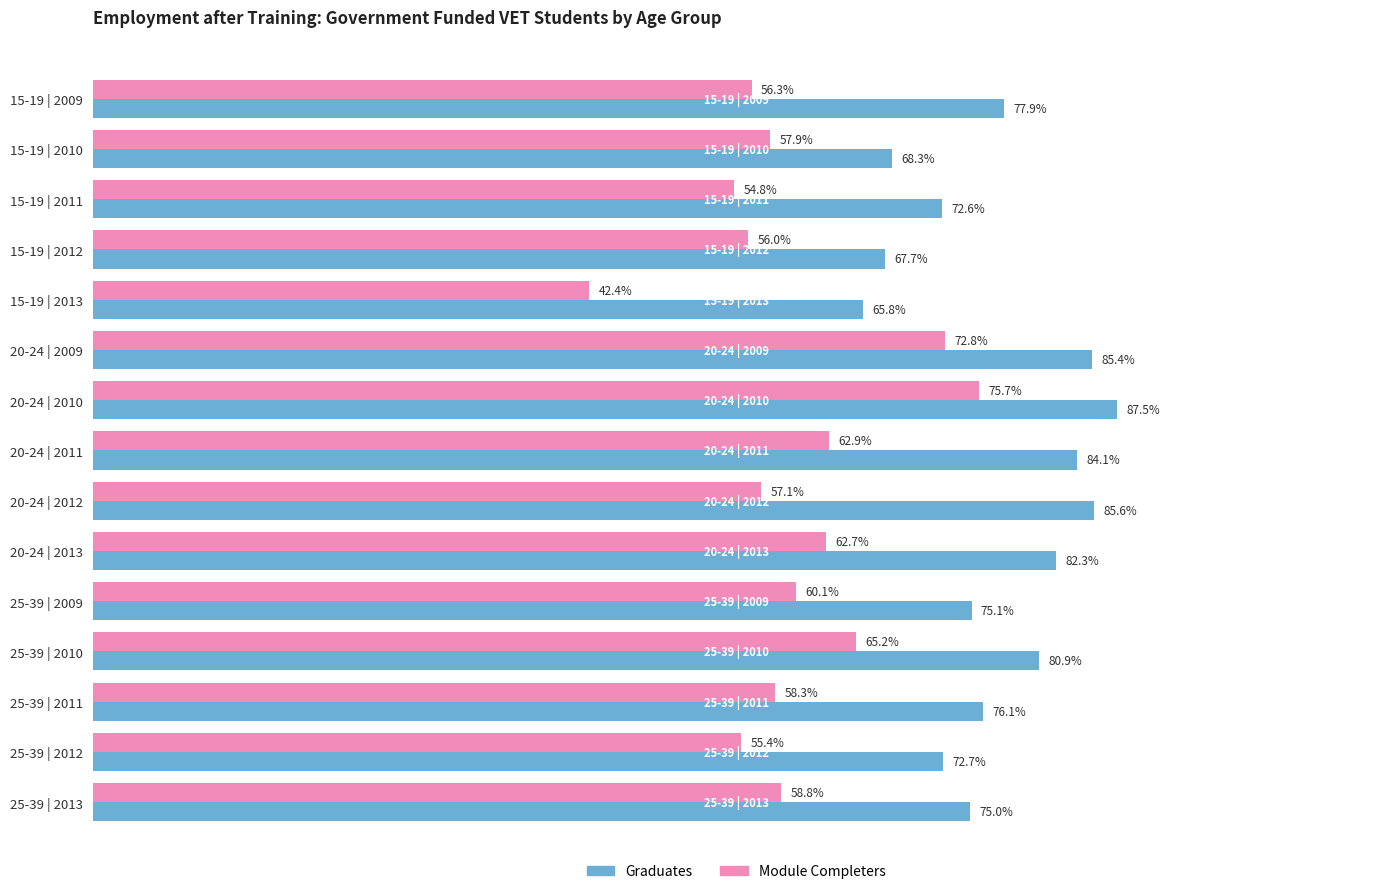

Which series has the largest total across all categories?

Graduates